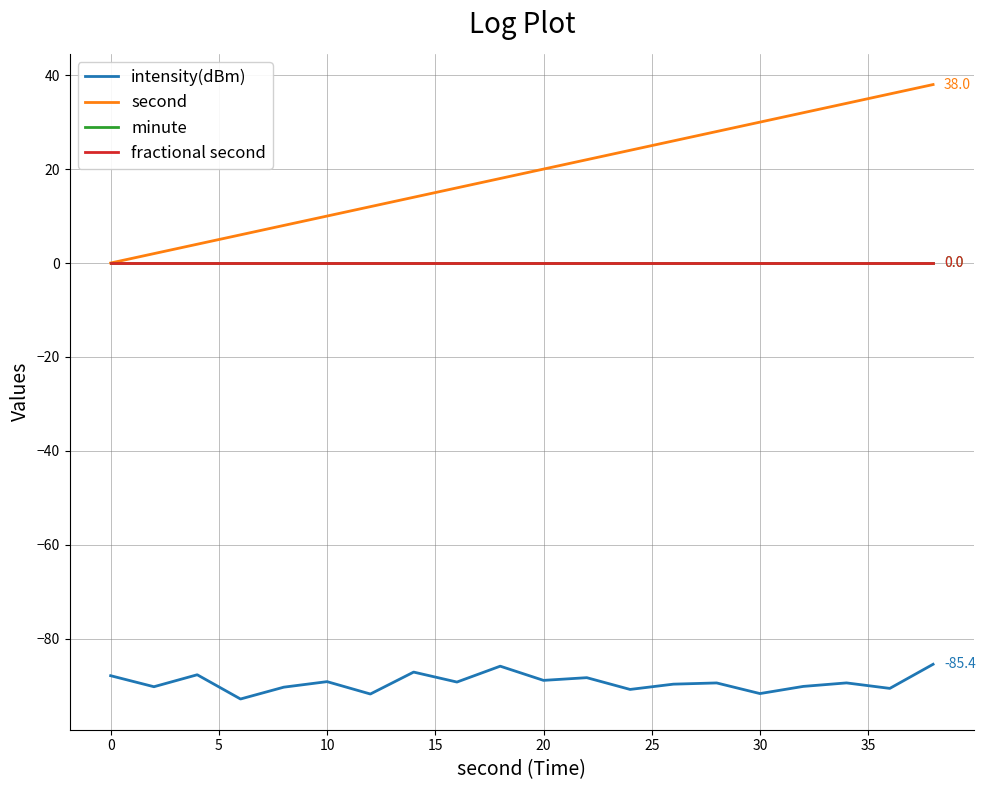

True or false: minute and intensity(dBm) cross at least once.

False